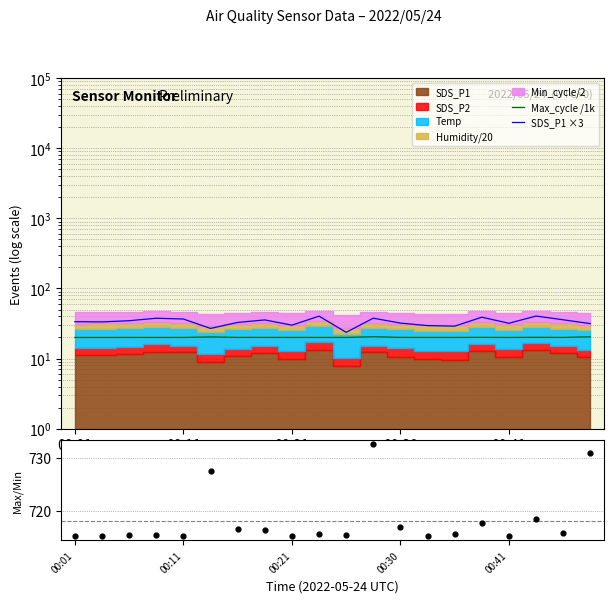

Which series contains the highest Y value?

Max/Min cycle